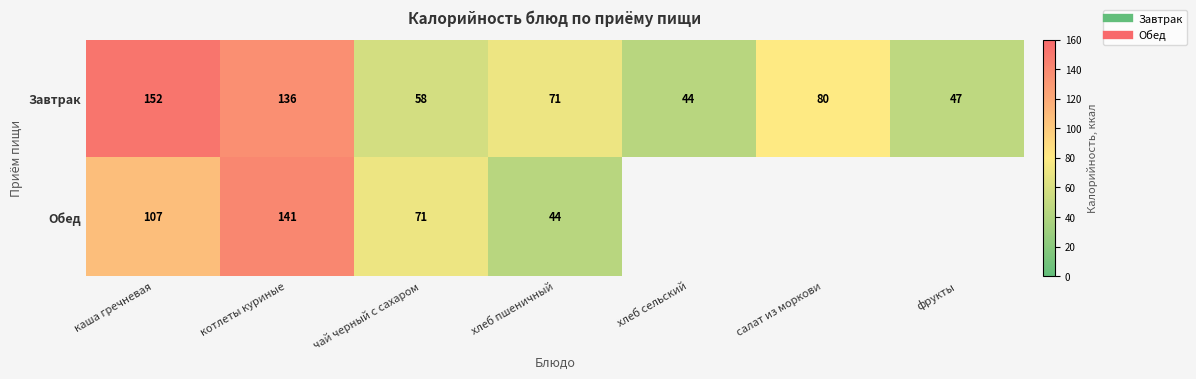

What is the difference between the Завтрак values at чай черный с сахаром and салат из моркови?

22.0